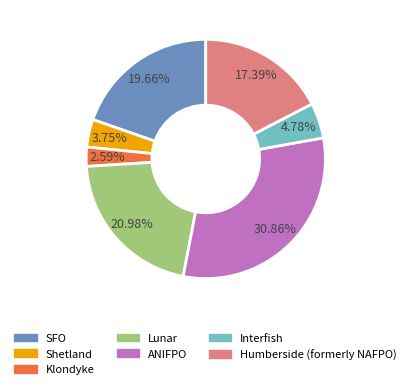

To the nearest percent, what is the average slice percentage?

14%